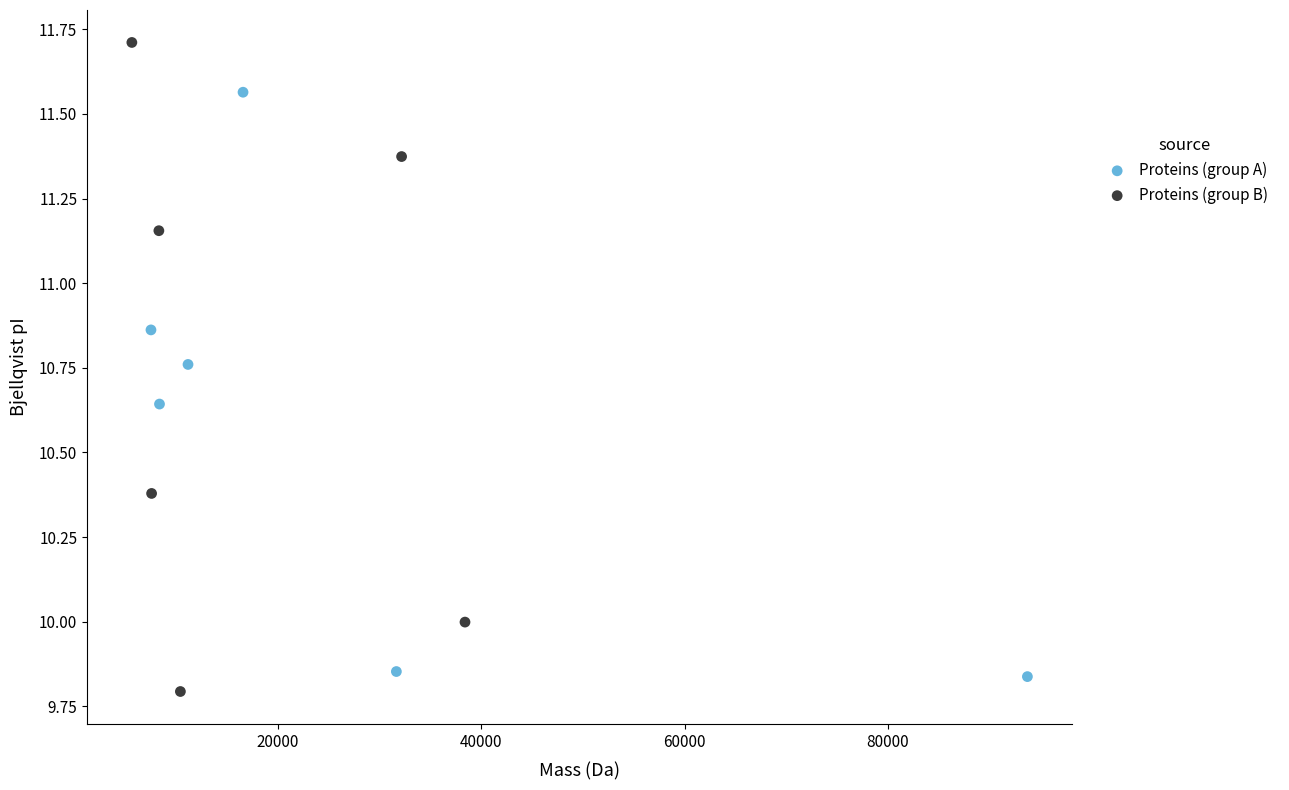

Which series has the largest Y range (max minus min)?

Proteins (group B)